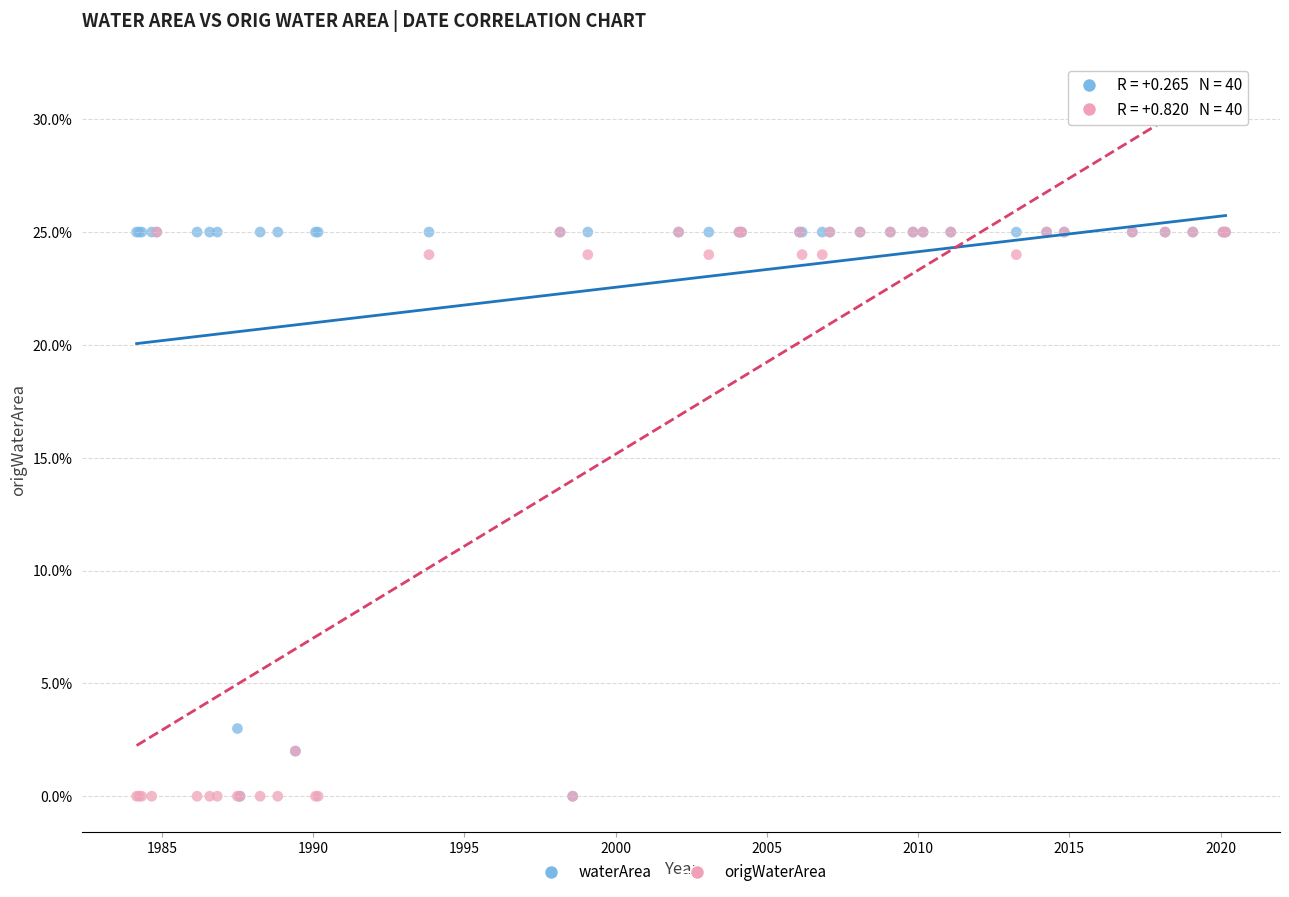

In the waterArea series, what Y value is closest to 12?

3